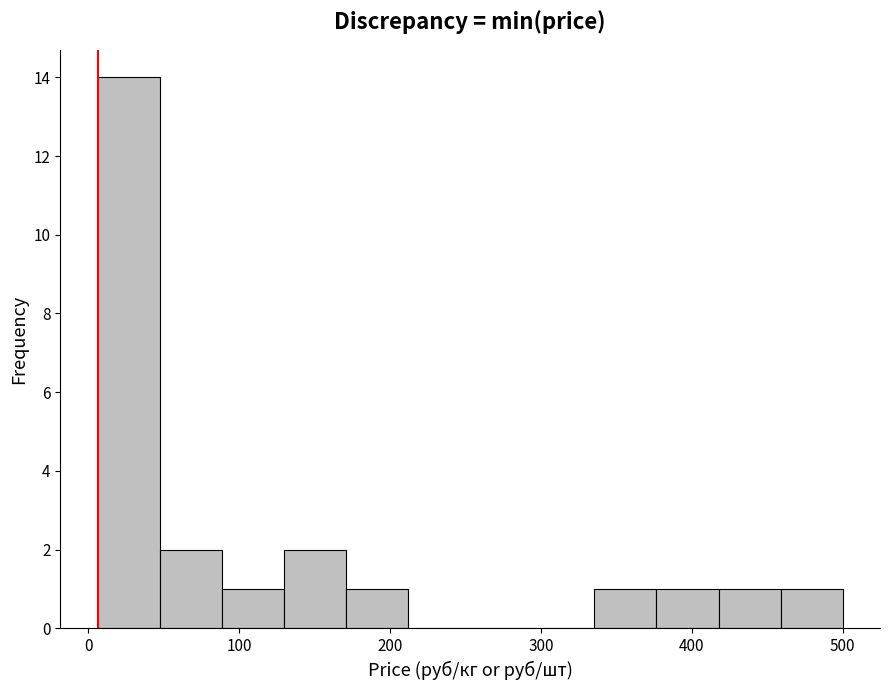

Which range on the x-axis has the tallest bar?

10 to 50